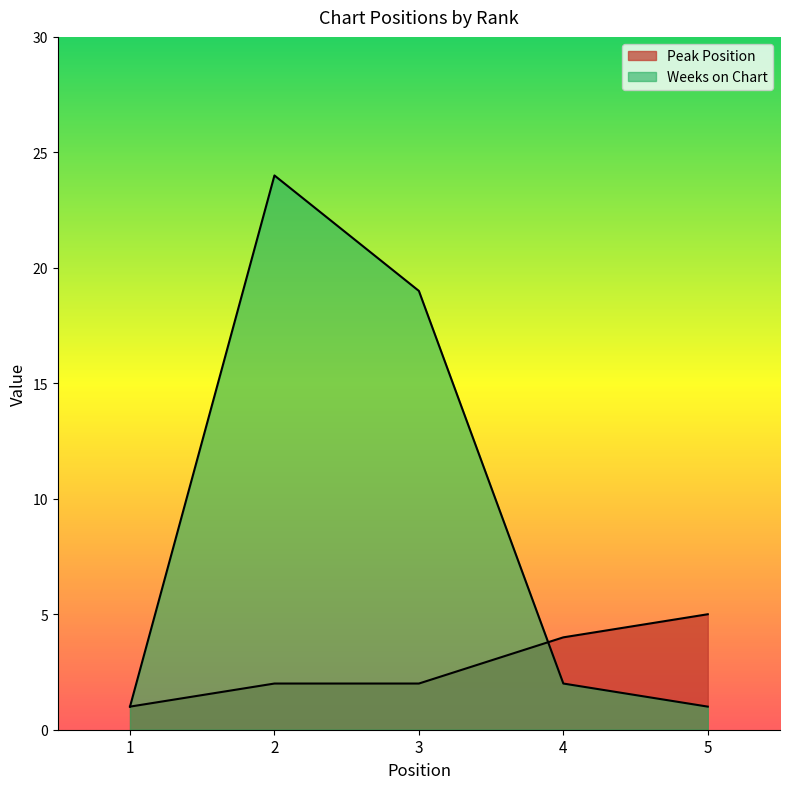

Reading right to left, what are all the values shown in this chart?

Peak Position: 5	4	2	2	1
Weeks on Chart: 1	2	19	24	1